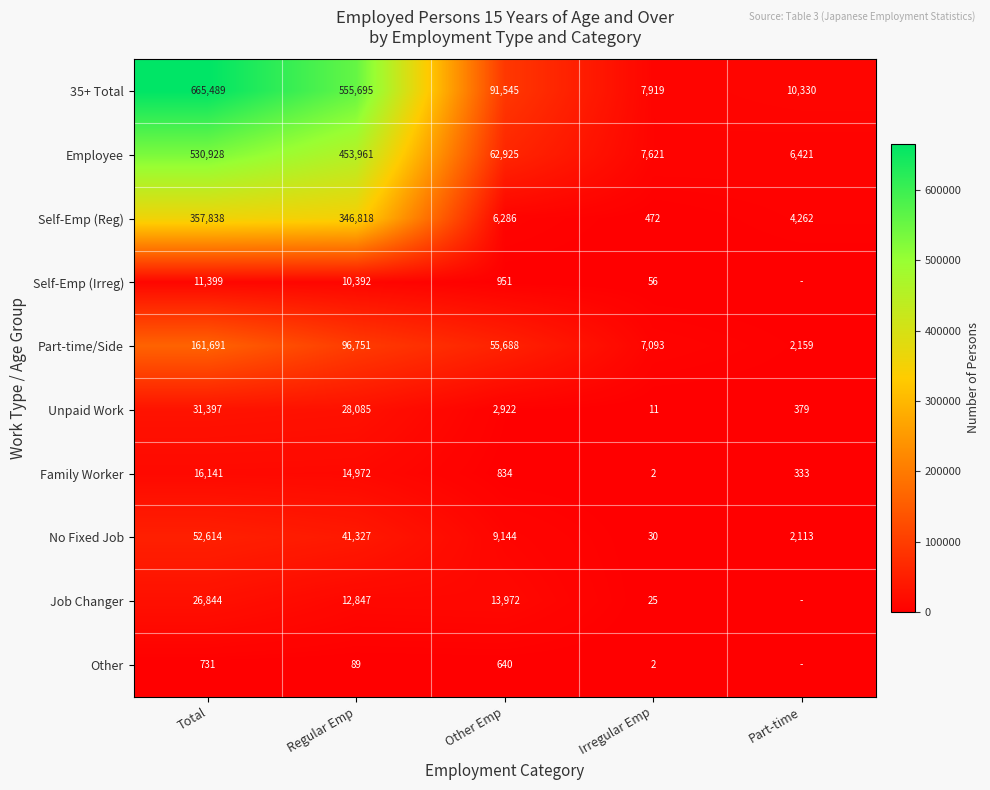

What is the total value across all series at Total?

1855072